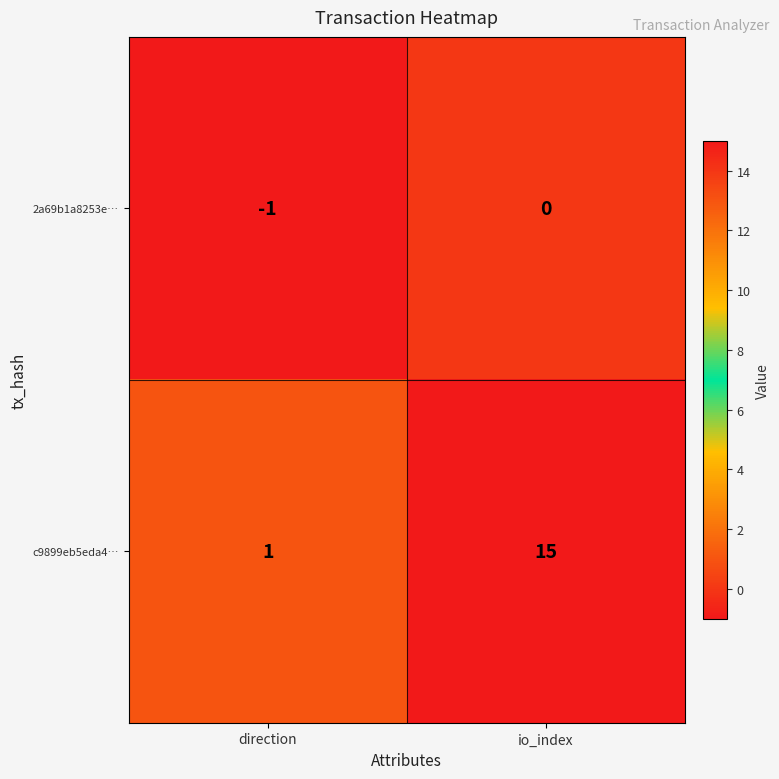

Which series has the largest range (max minus min)?

c9899eb5eda4…